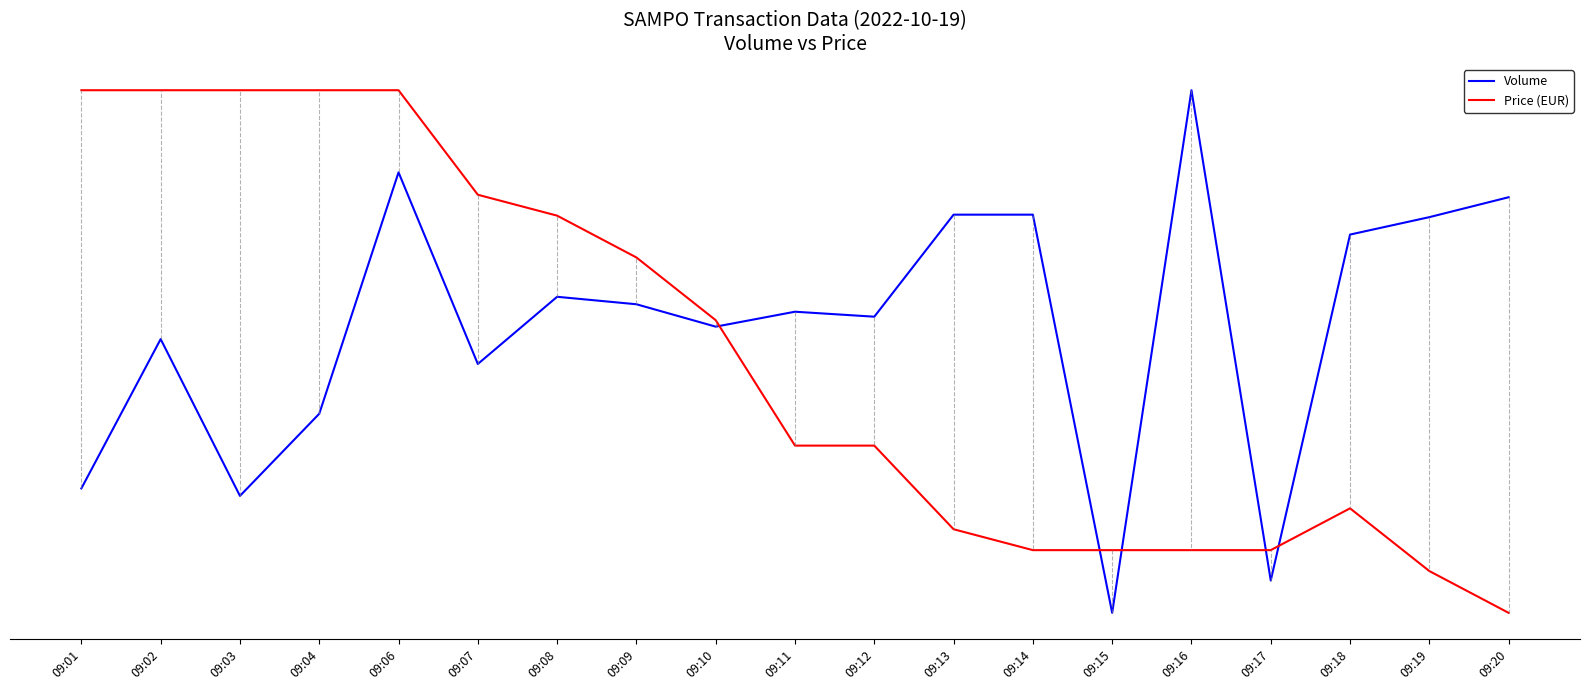

Which series has the widest spread of values?

Volume